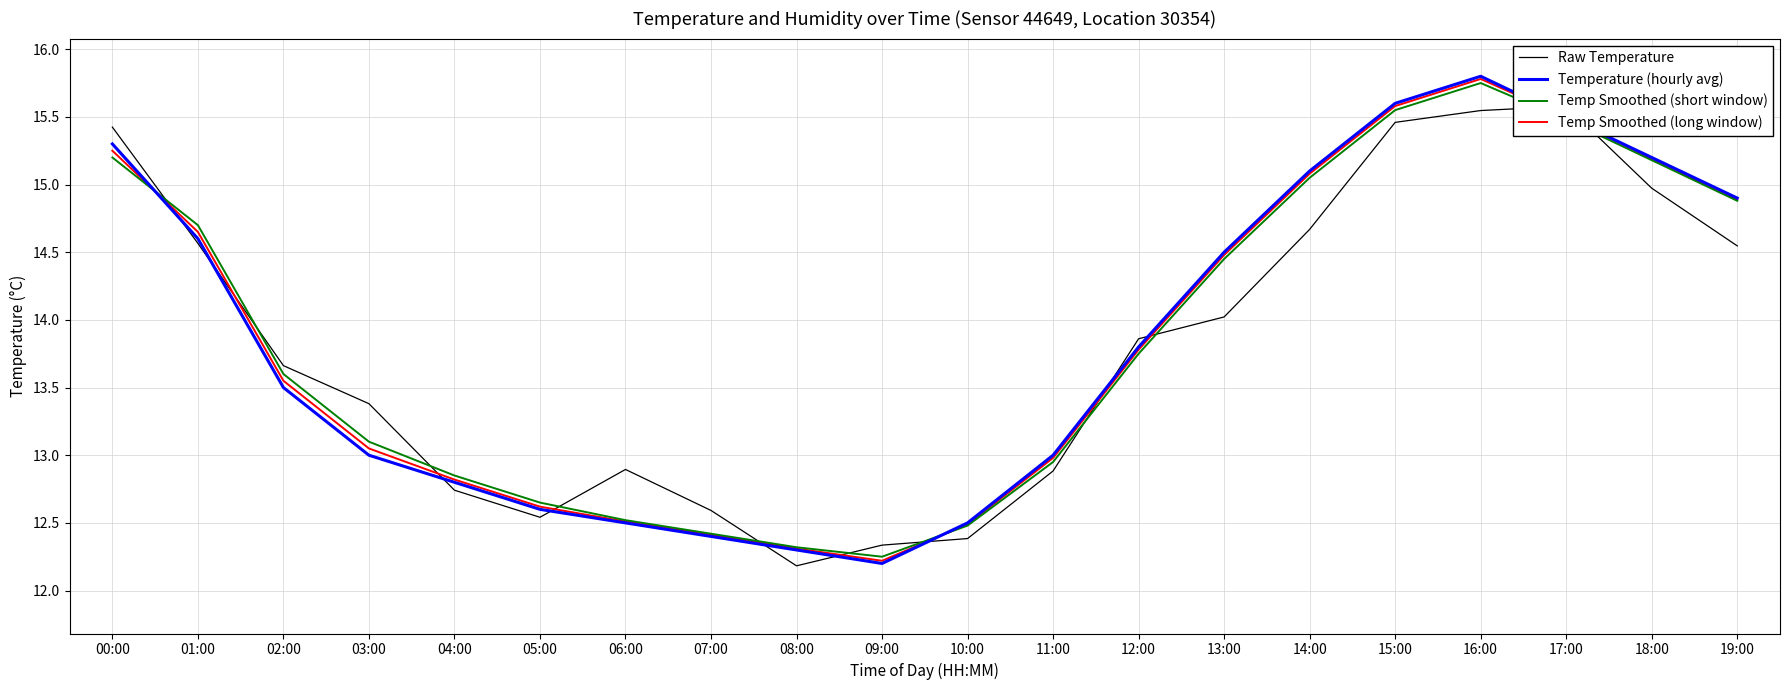

How many lines are shown in the chart?

4